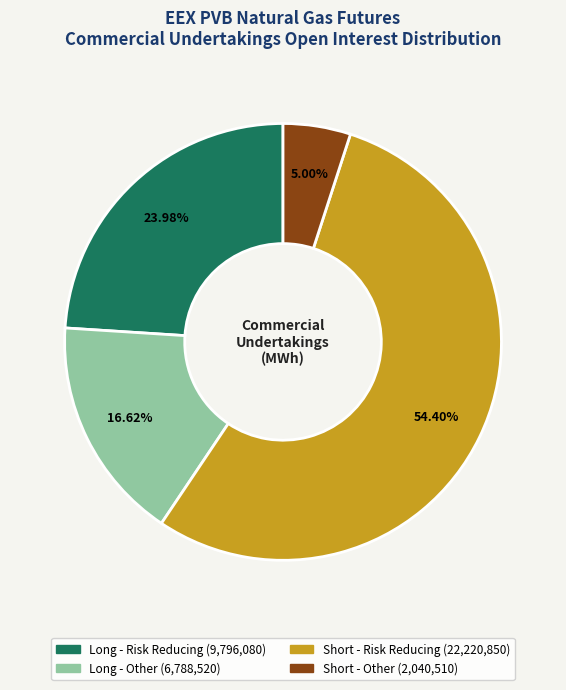

To the nearest percent, what portion does Long - Risk Reducing represent?

24%